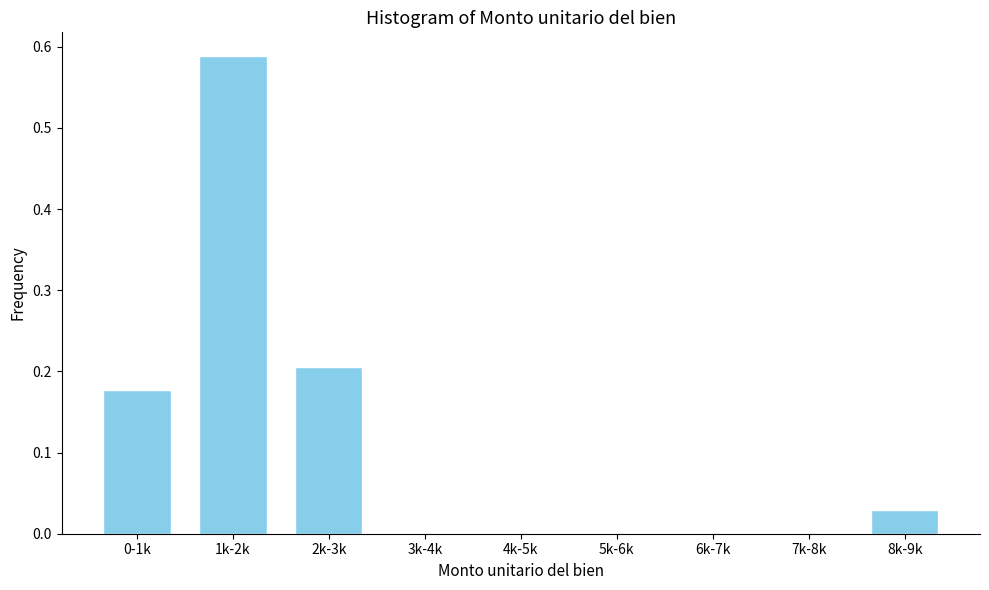

At which category does the chart reach its peak across all series?

1k-2k